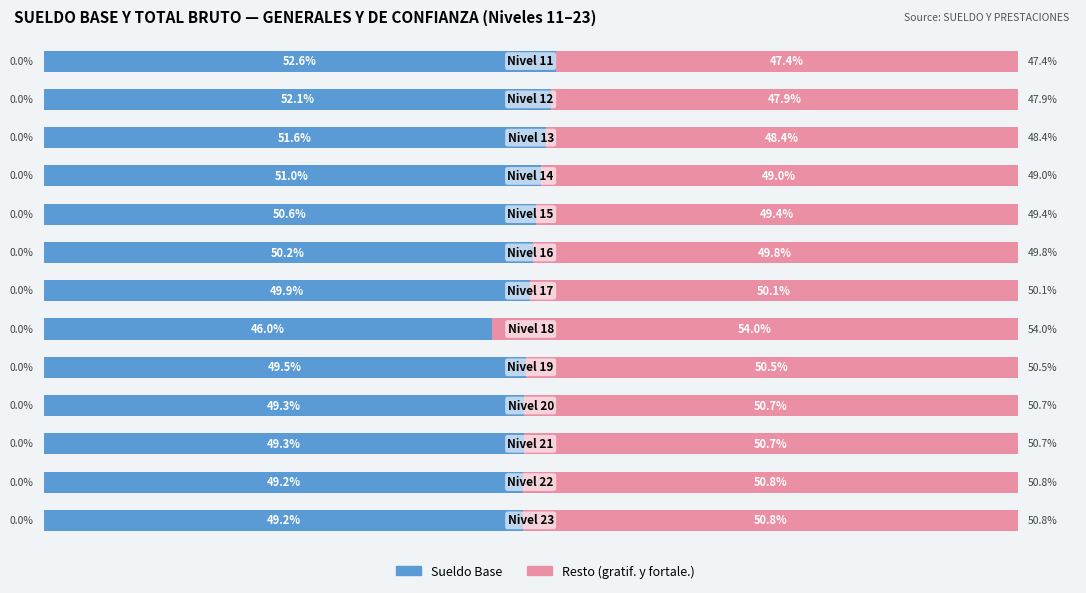

What is the sum of all Sueldo Base values?

650.6